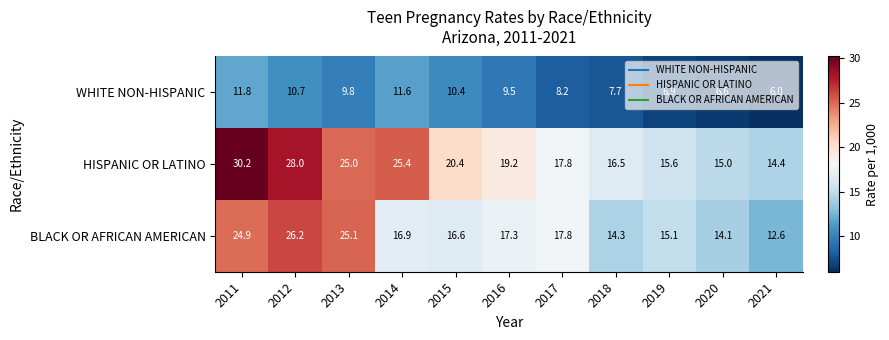

What is the difference between the maximum and minimum values in the HISPANIC OR LATINO series?

15.8